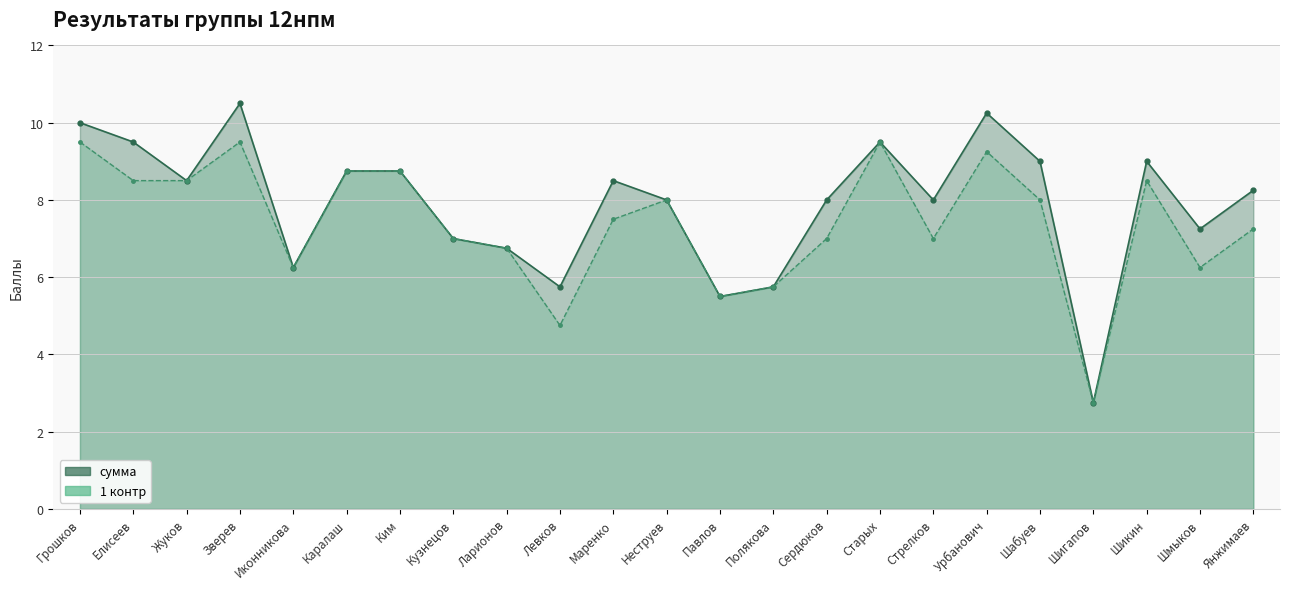

At which category is the sum across all series the highest?

Зверев